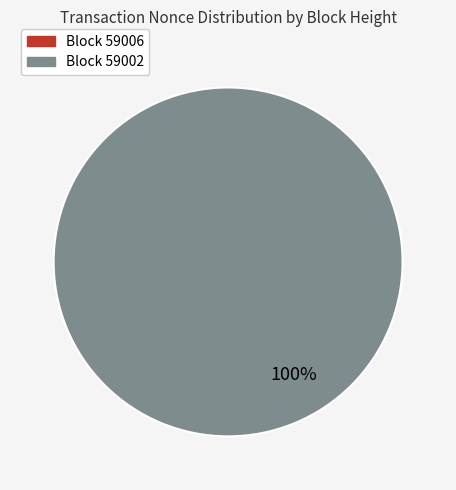

What percentage is NOT represented by 59006?

100.0%